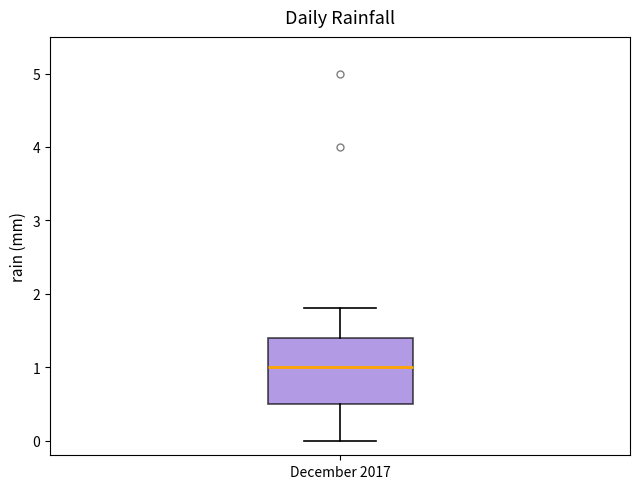

Transcribe this box plot: give where the median line is, the range the box spans, and where the two whiskers end, as read against the y-axis. The values are not printed on the chart, so give them approximately, as read against the axis.

median 1.0, box 0.5 to 1.4, whiskers 0.0 to 1.8